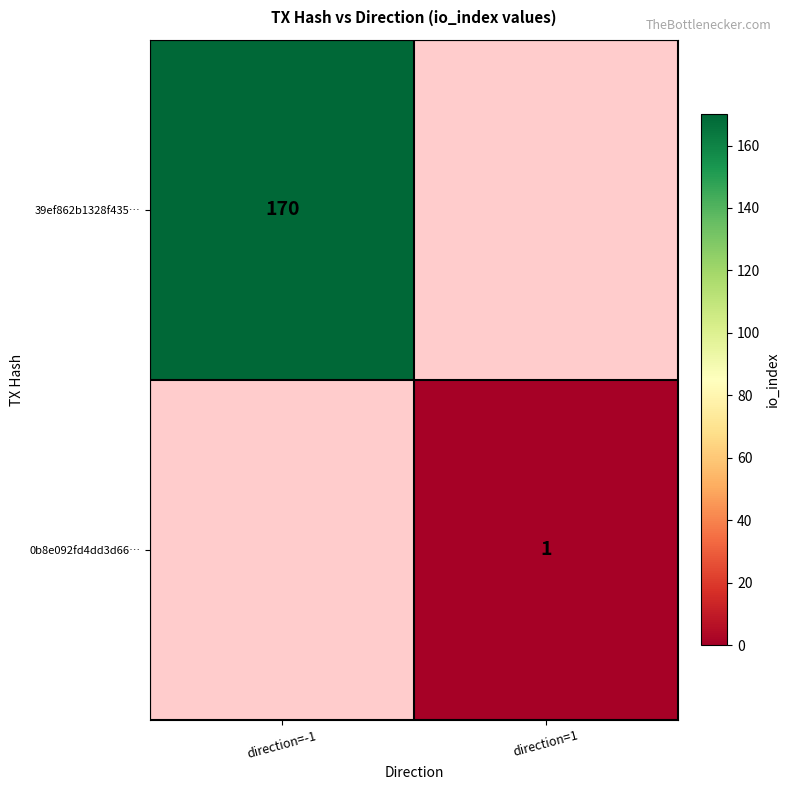

The value of 0b8e092fd4dd3d66… at direction=1 is 1. True or false?

True